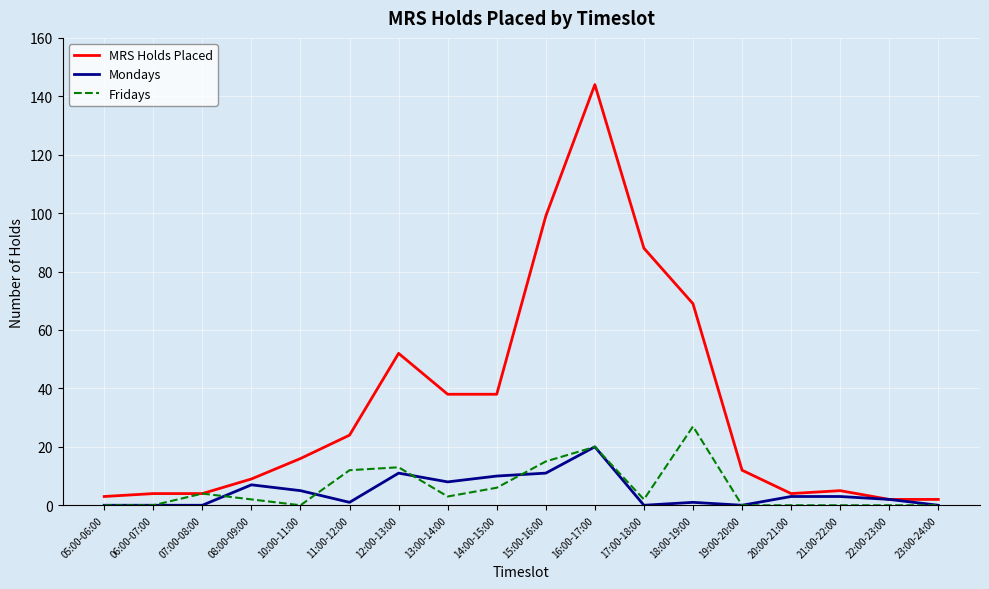

What is the maximum value for Fridays?

27